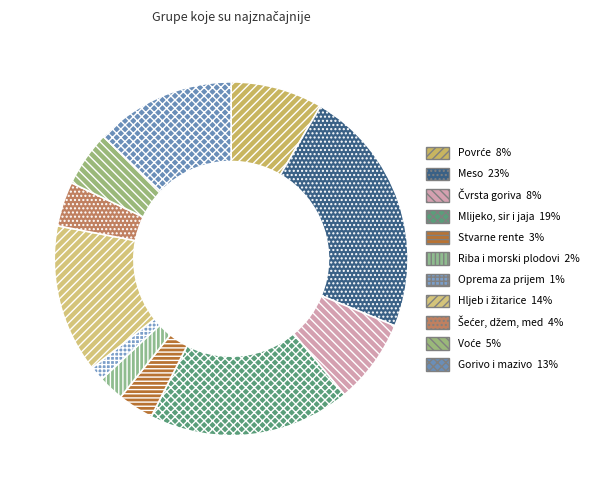

To the nearest percent, what is the difference between the Stvarne rente and Mlijeko, sir i jaja slice percentages?

15%